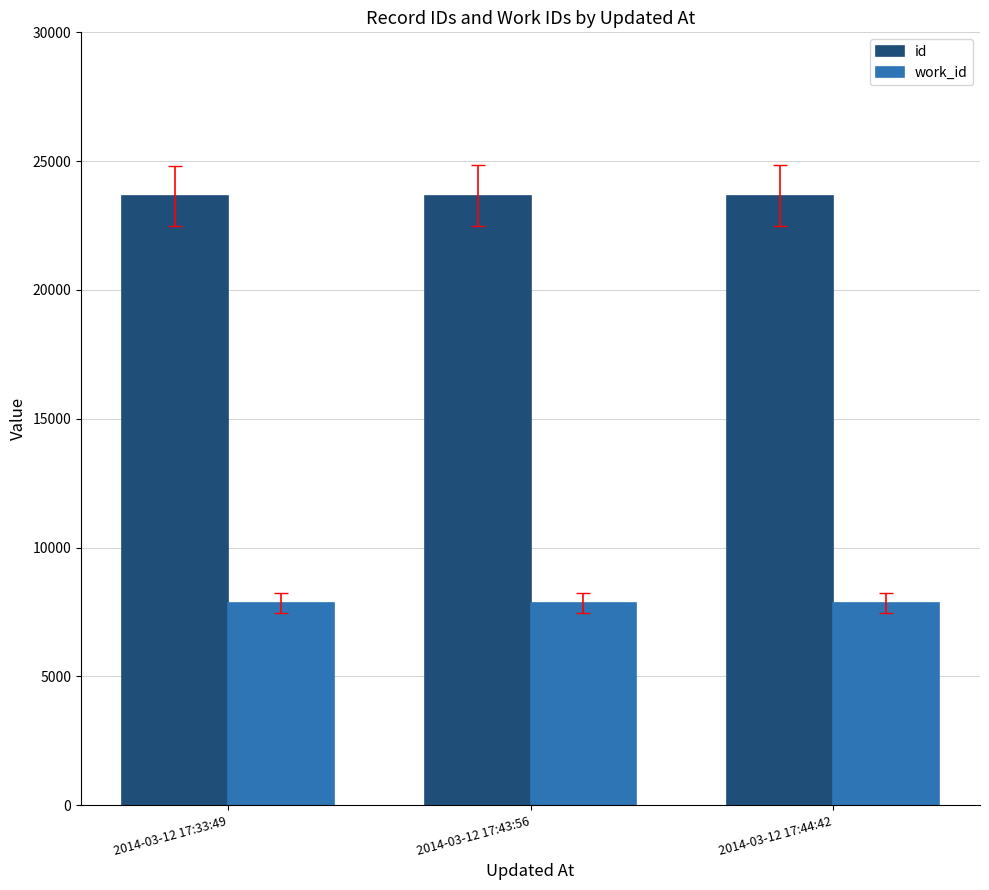

What is the average value of the id series?

23653